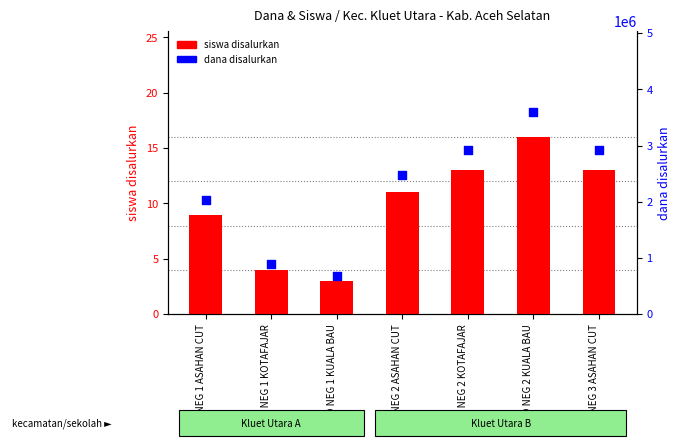

Which series reaches the minimum Y coordinate?

siswa disalurkan